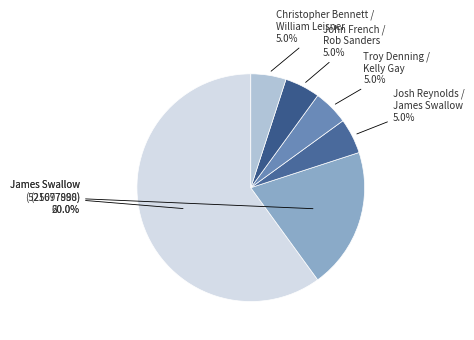

What is the majority slice?

James Swallow (21677890)